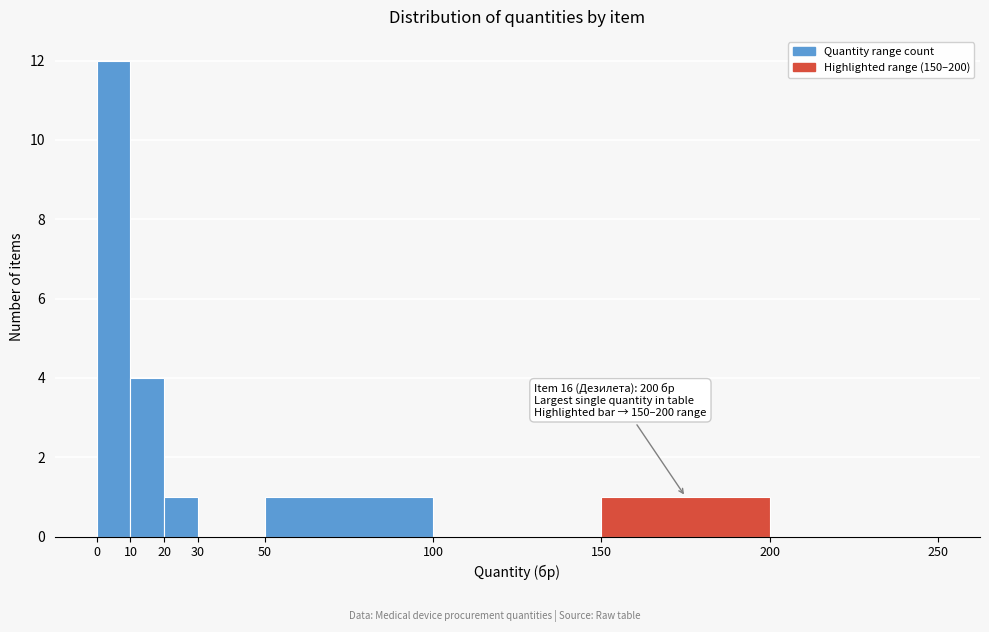

Over which range of the x-axis is the bar tallest?

0 to 10